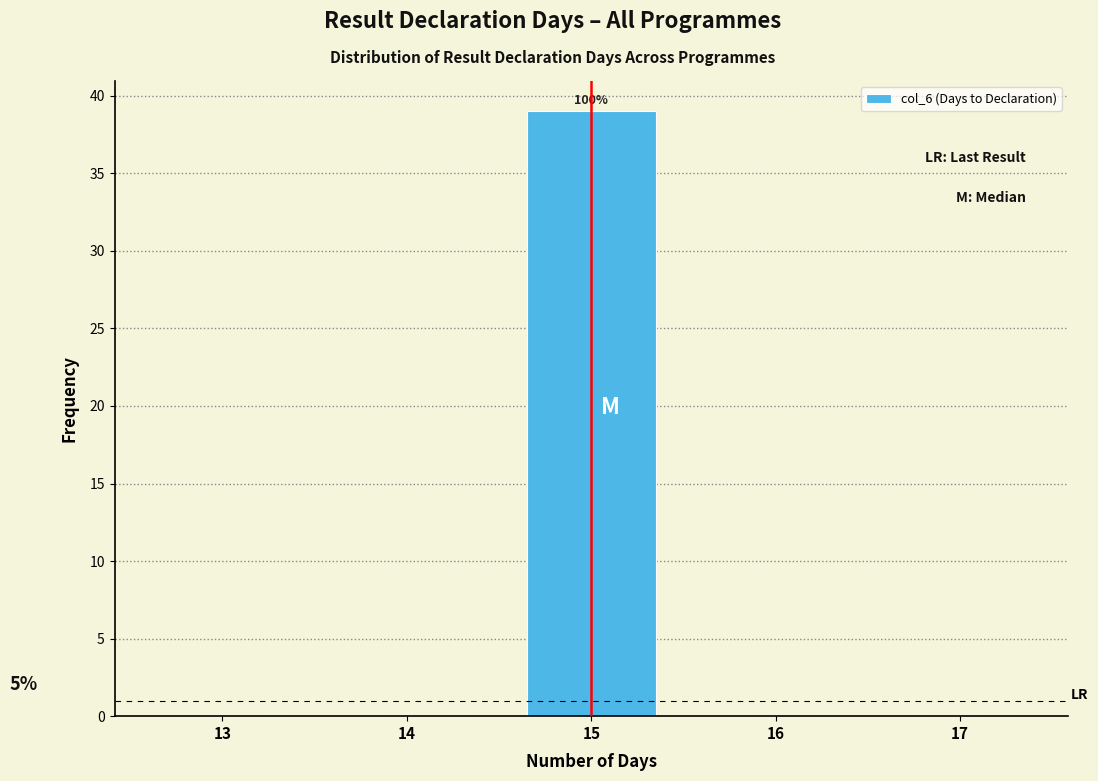

Over which range of the x-axis is the bar tallest?

14.5 to 15.5